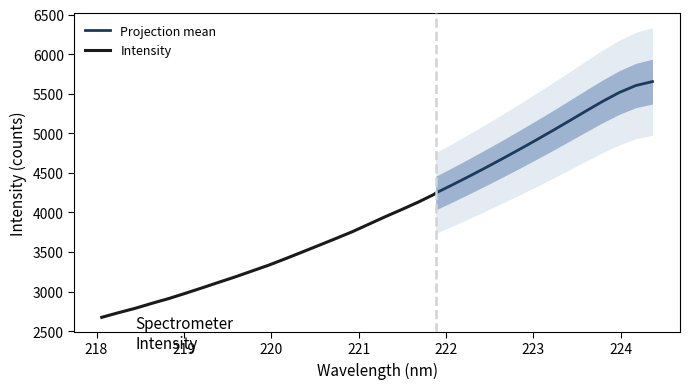

What is the highest value of the Projection mean series?

5652.8